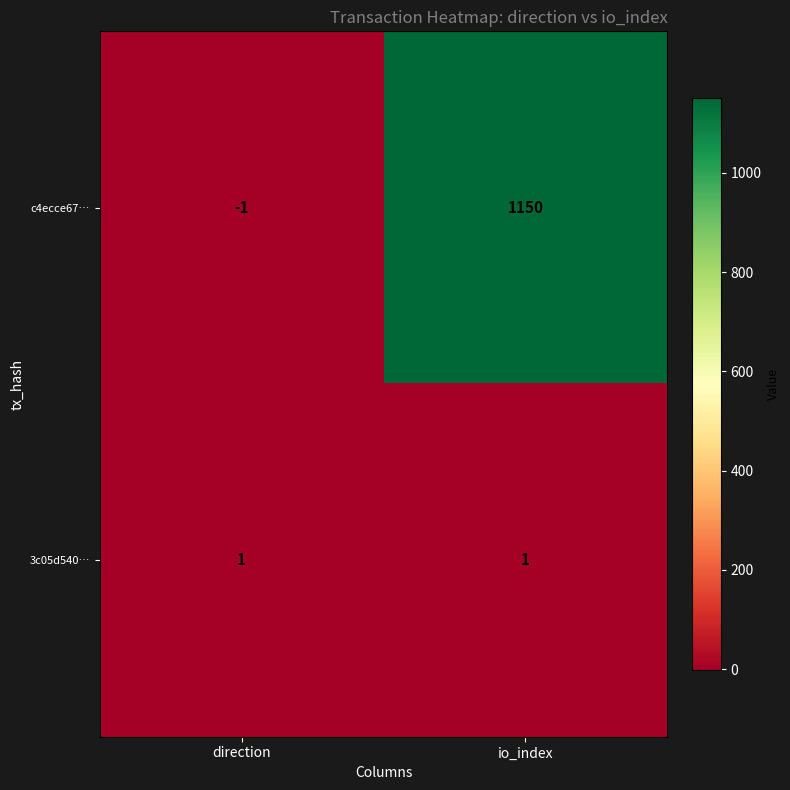

Rank the series by their maximum value, from lowest to highest.

3c05d540…, c4ecce67…